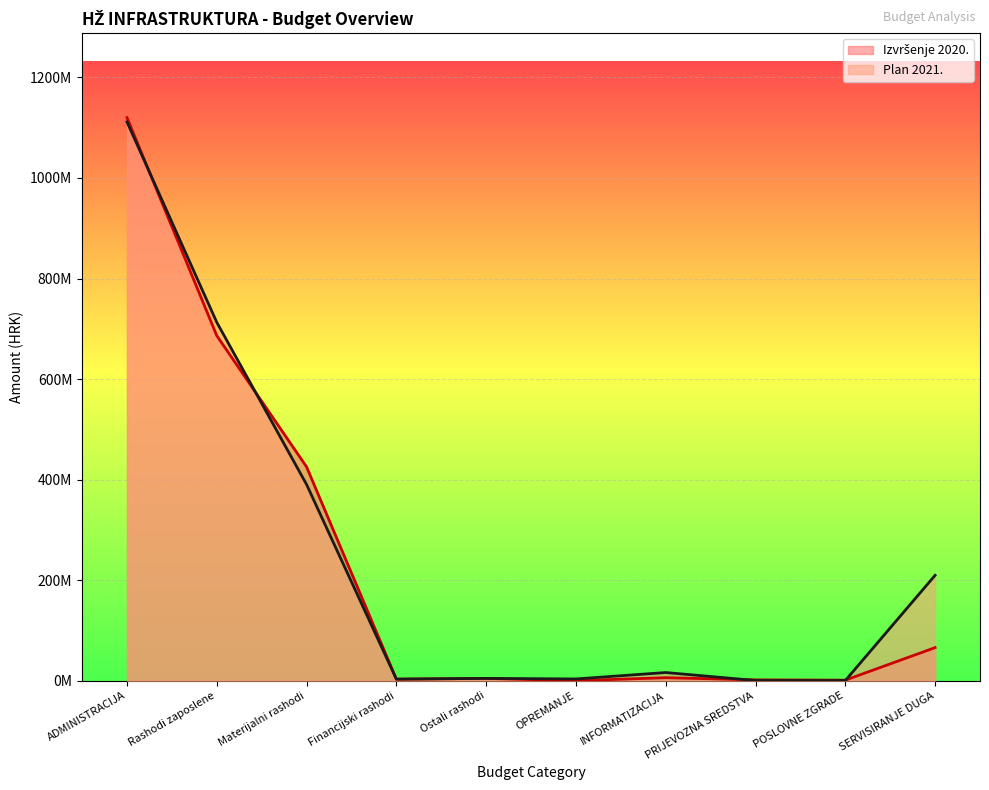

The value of Izvršenje 2020. at Materijalni rashodi is 425459362. True or false?

True